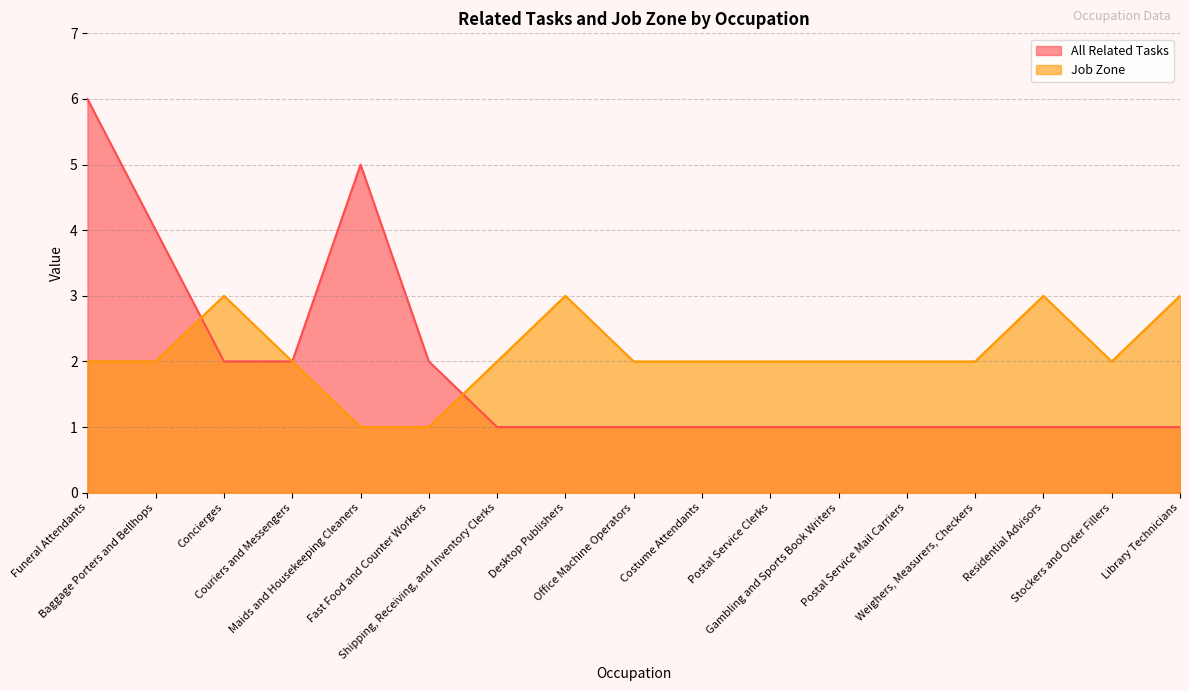

Count the number of categories in the chart.

17